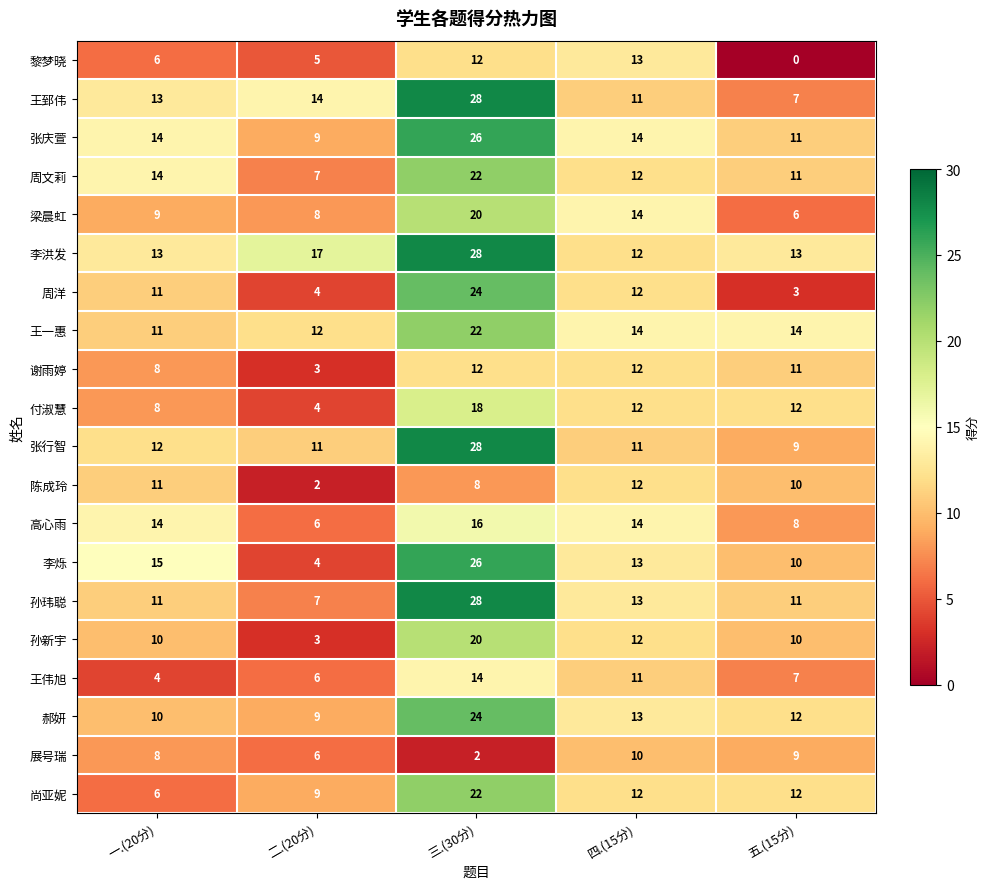

Which series has the widest spread of values?

李烁